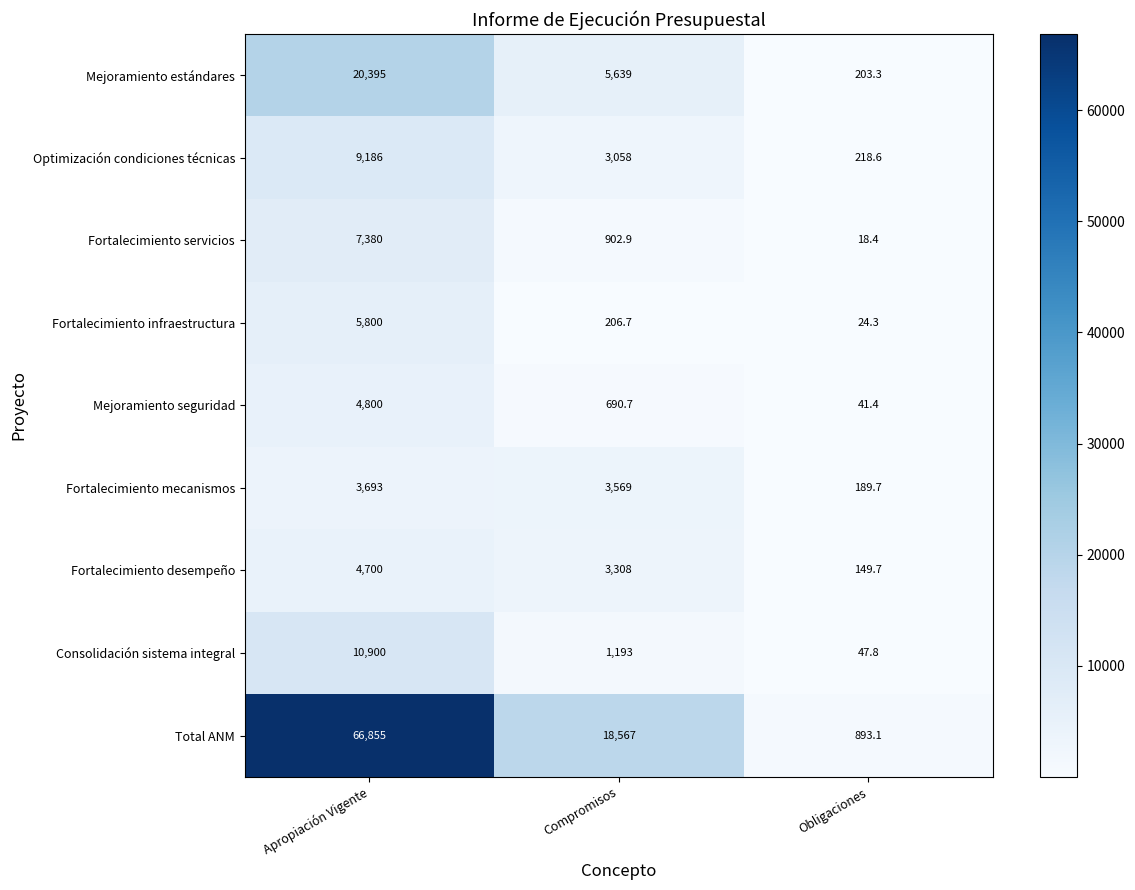

How many distinct data groups are displayed?

9